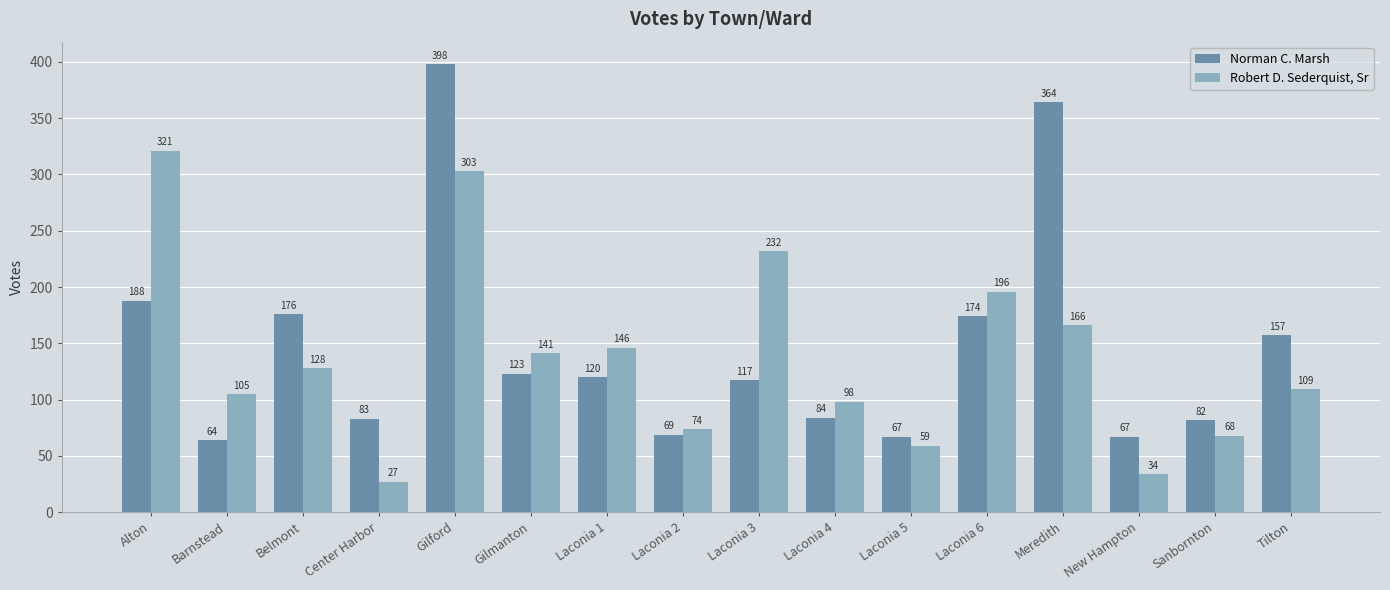

Rank the series by their average value, from lowest to highest.

Robert D. Sederquist, Sr, Norman C. Marsh